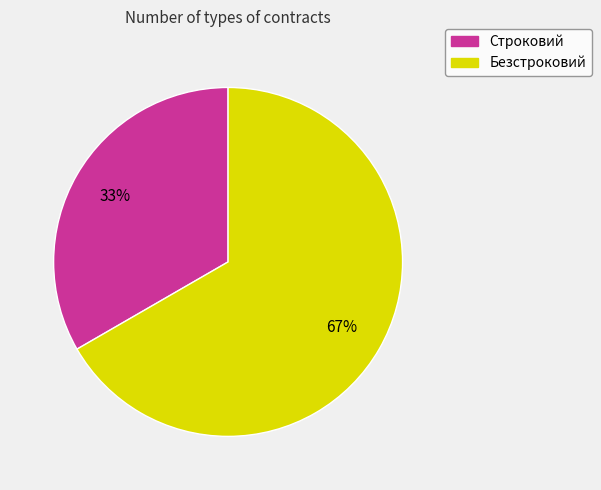

What is the ratio of the value at Строковий to the value at Безстроковий?

0.5